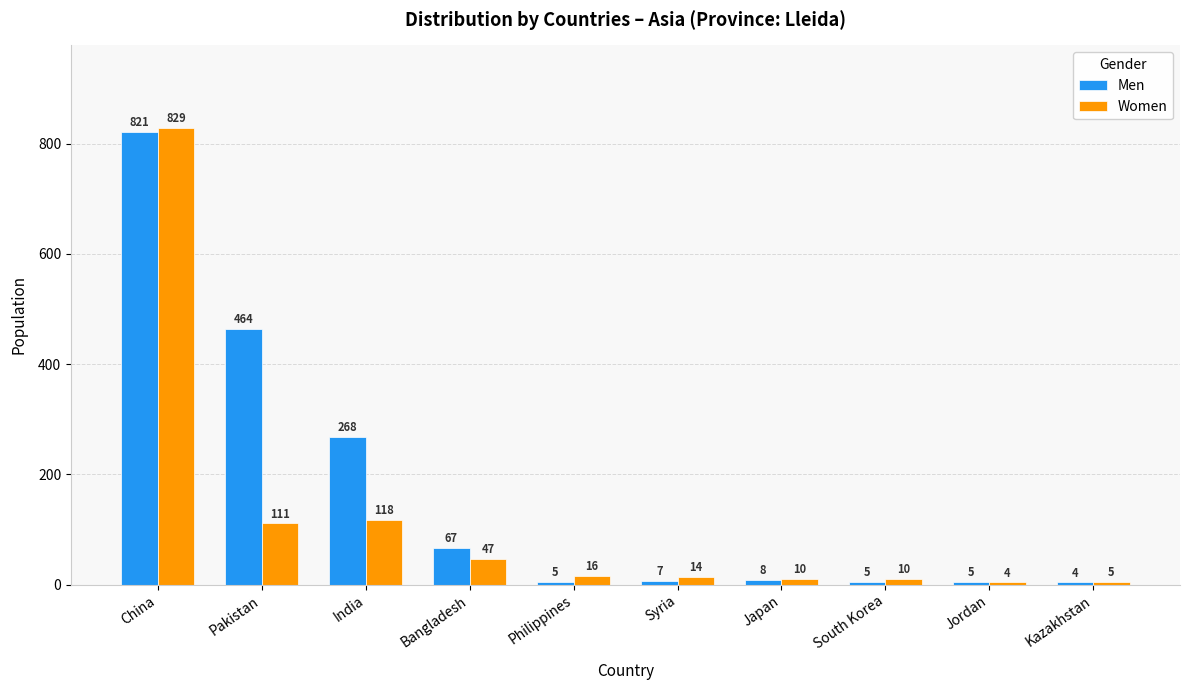

What are all the series names shown in the legend?

Men, Women